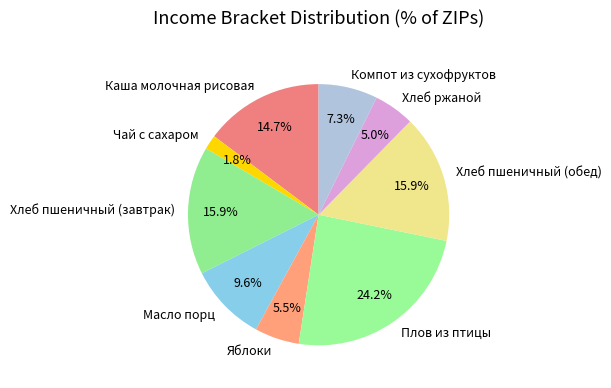

To the nearest percent, what percentage of the pie is Масло порц?

10%